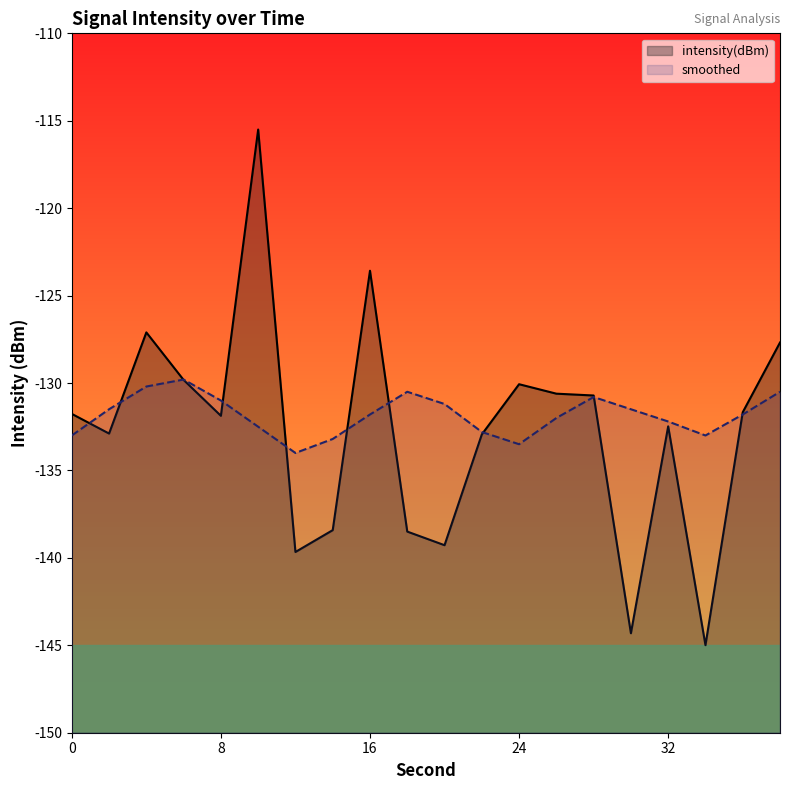

At which category does smoothed reach its first local valley?

12